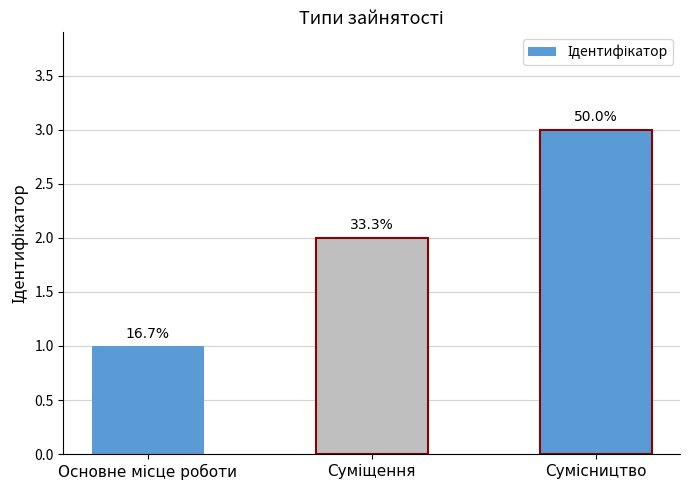

What is the average value?

2